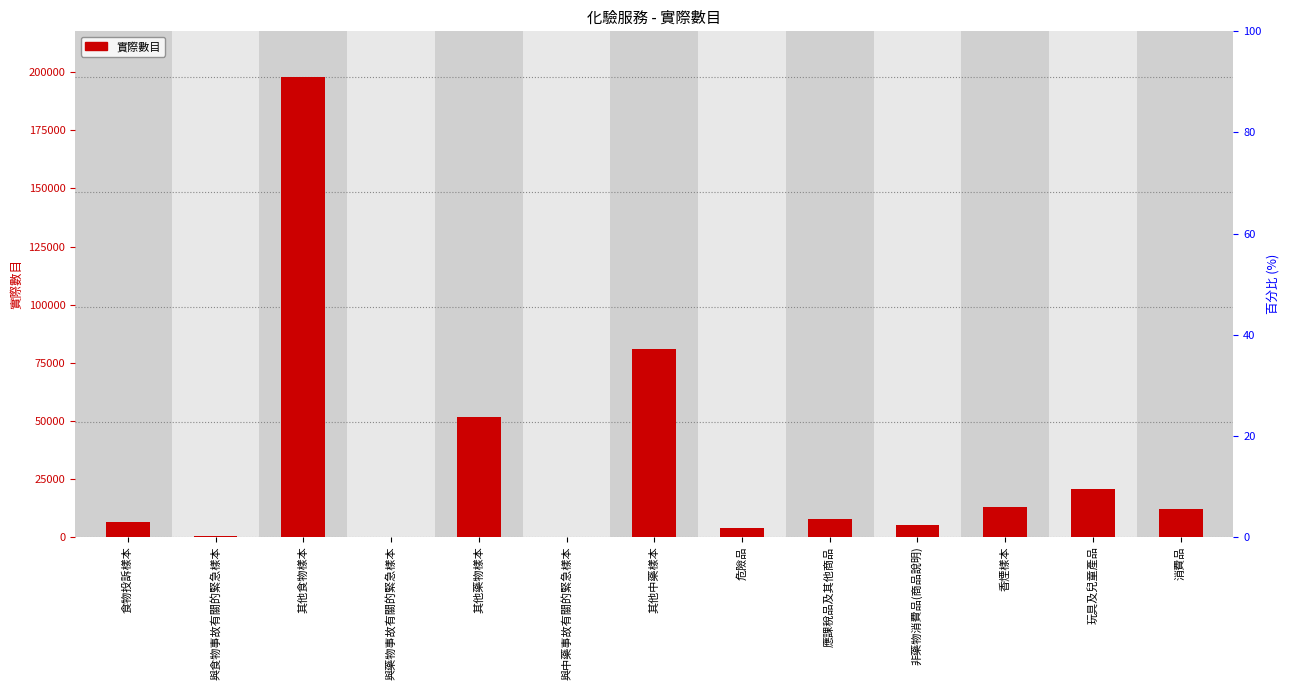

Reading right to left, list all the values displayed in this chart.

消費品=11970	玩具及兒童產品=20708	香煙樣本=12912	非藥物消費品(商品說明)=4995	應課稅品及其他商品=7759	危險品=3779	其他中藥樣本=80673	與中藥事故有關的緊急樣本=18	其他藥物樣本=51562	與藥物事故有關的緊急樣本=6	其他食物樣本=197886	與食物事故有關的緊急樣本=219	食物投訴樣本=6554